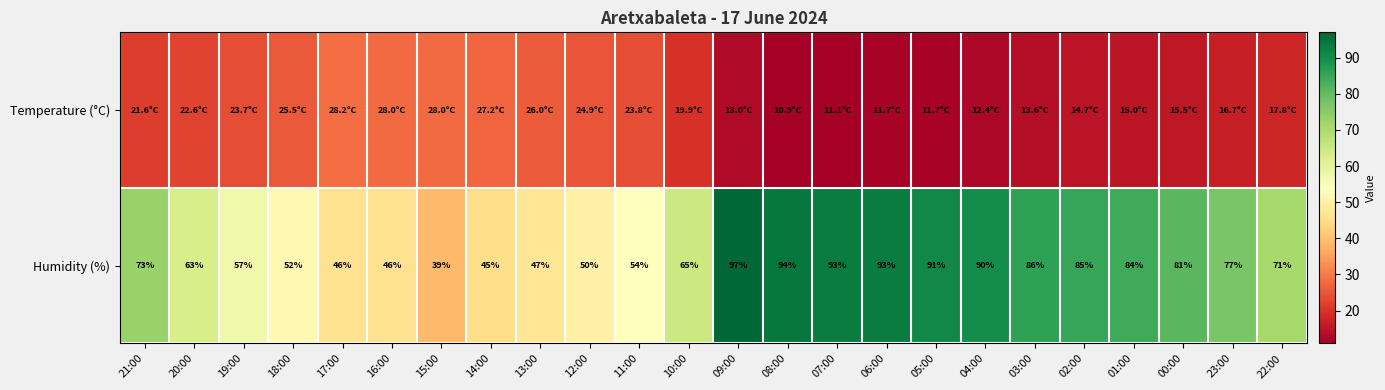

What is the sum of the Humidity (%) values at 03:00 and 22:00?

157.0